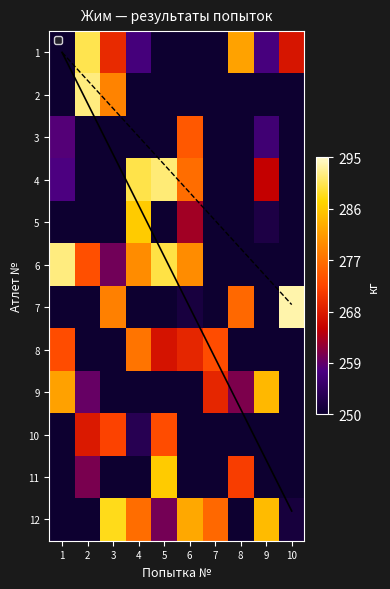

What is the average value of the 2 series?

237.6